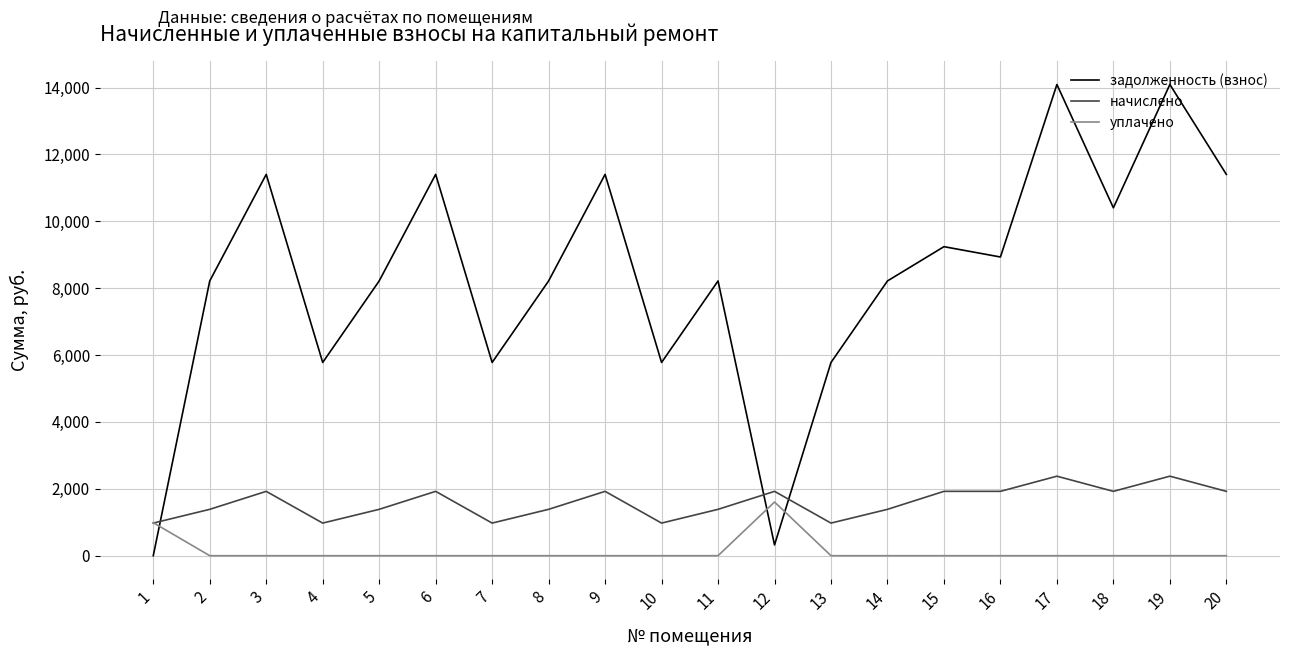

Where is уплачено nearest to the value 803?

1